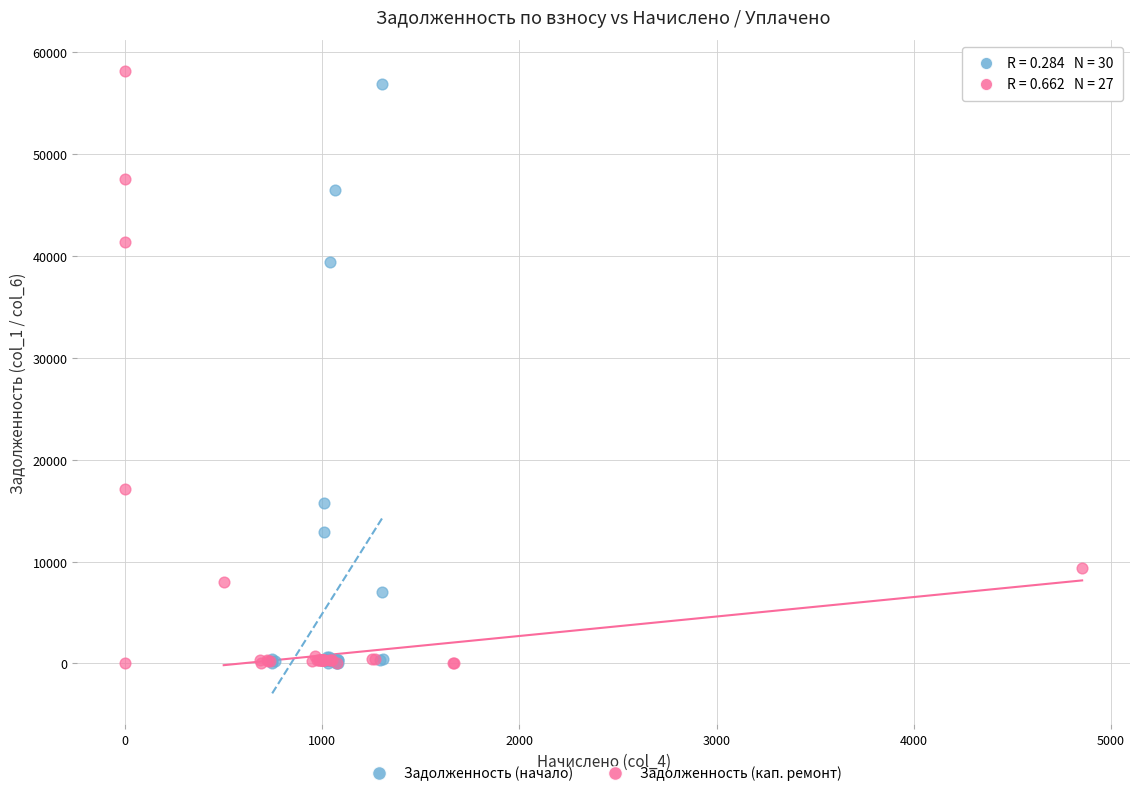

Which series has the widest spread of Y values?

Задолженность (кап. ремонт)